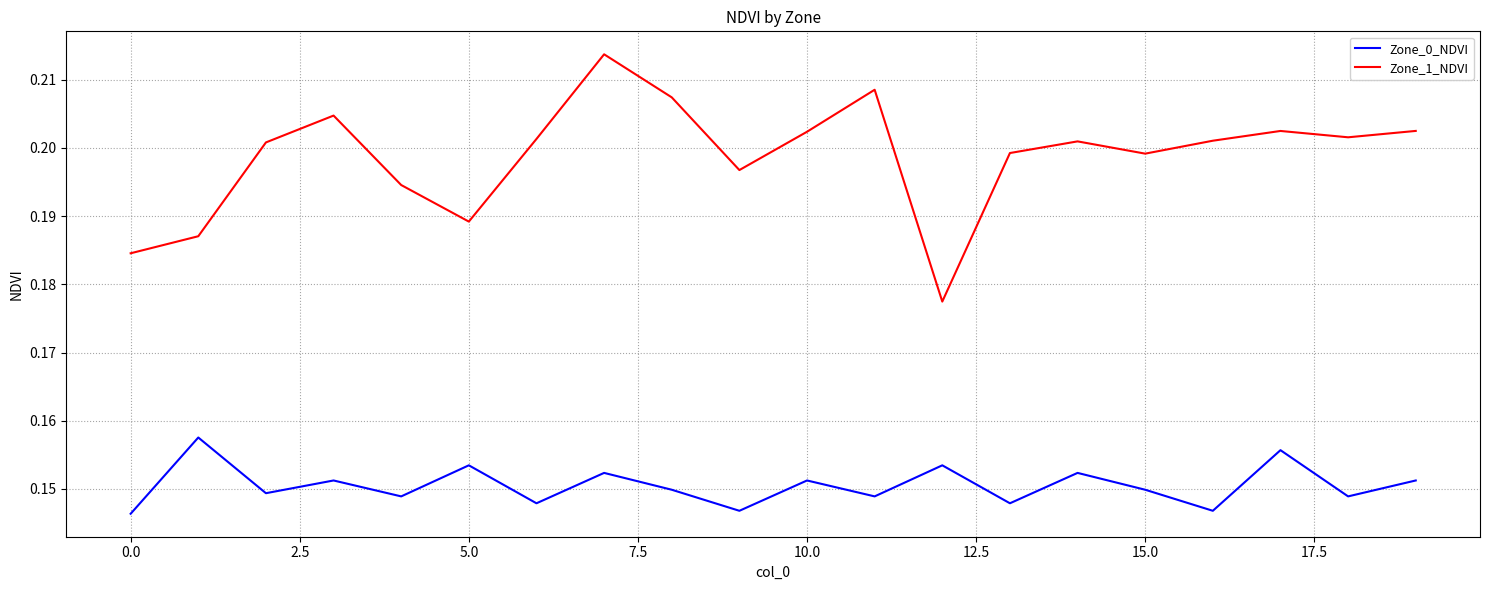

List the series in order of their overall mean, highest first.

Zone_1_NDVI, Zone_0_NDVI